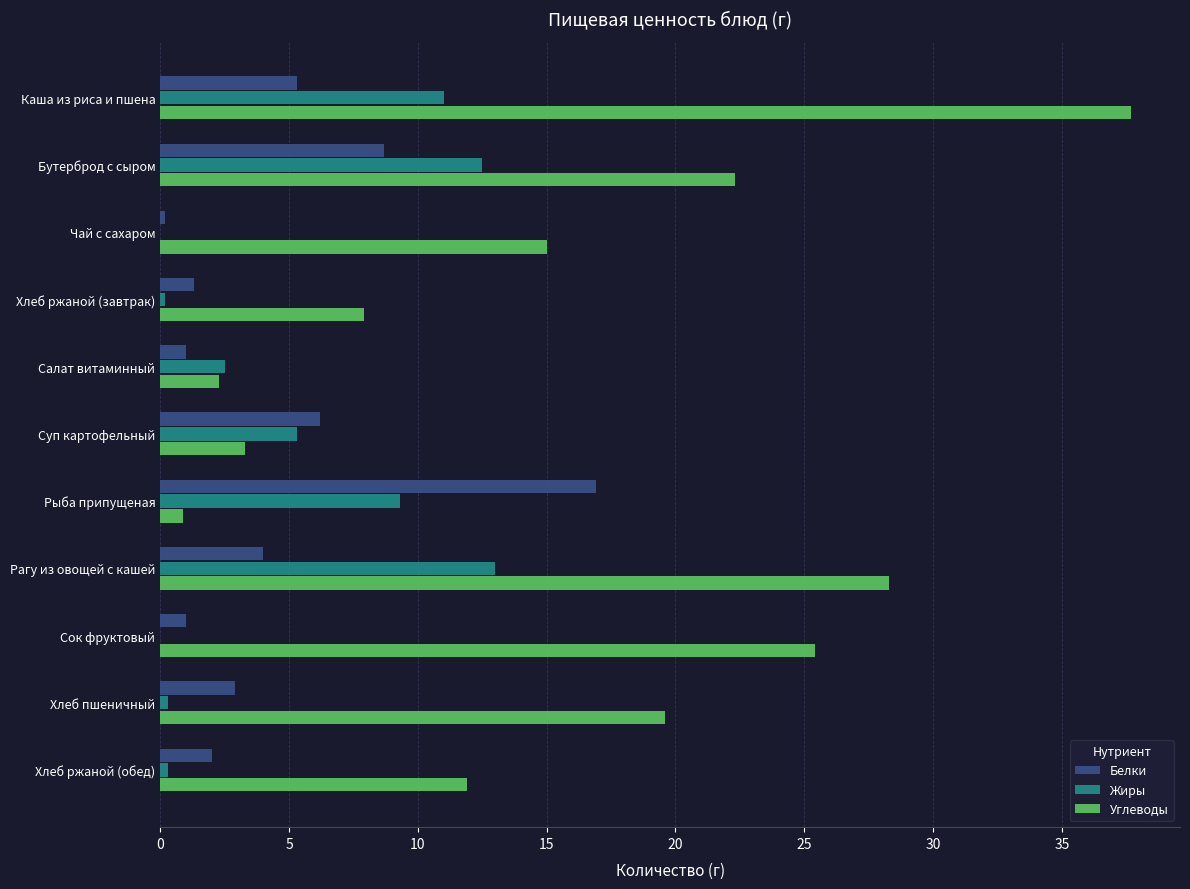

How many data points in Жиры are above 2?

6